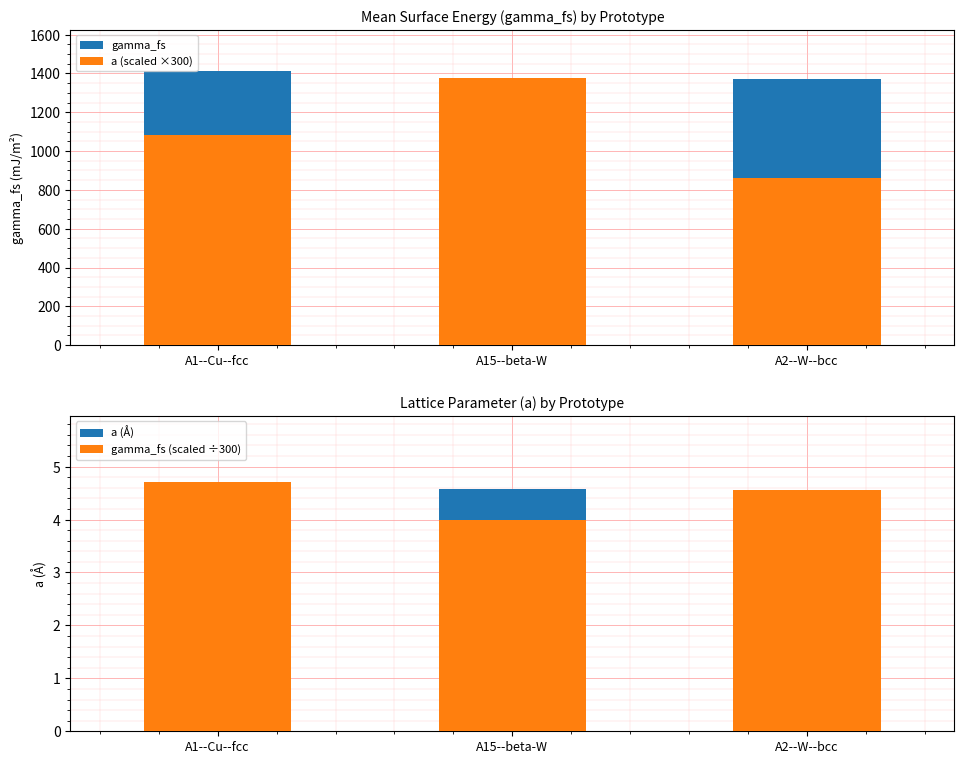

How many bars are there in total?

12